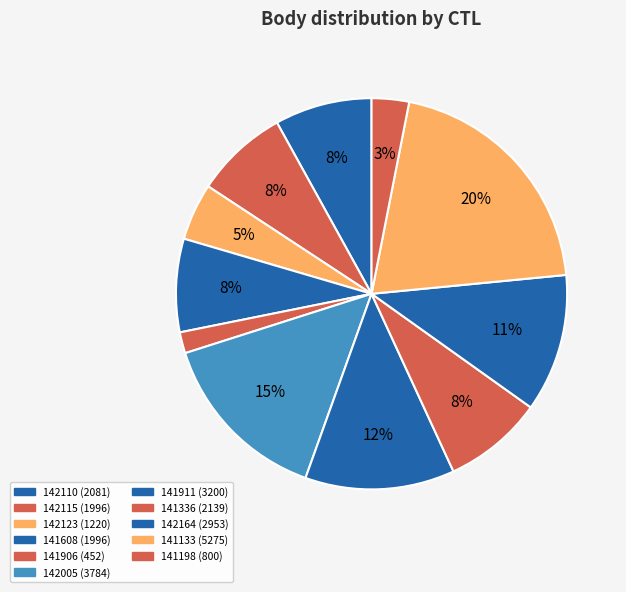

Which has a higher value, 141911 or 141336?

141911